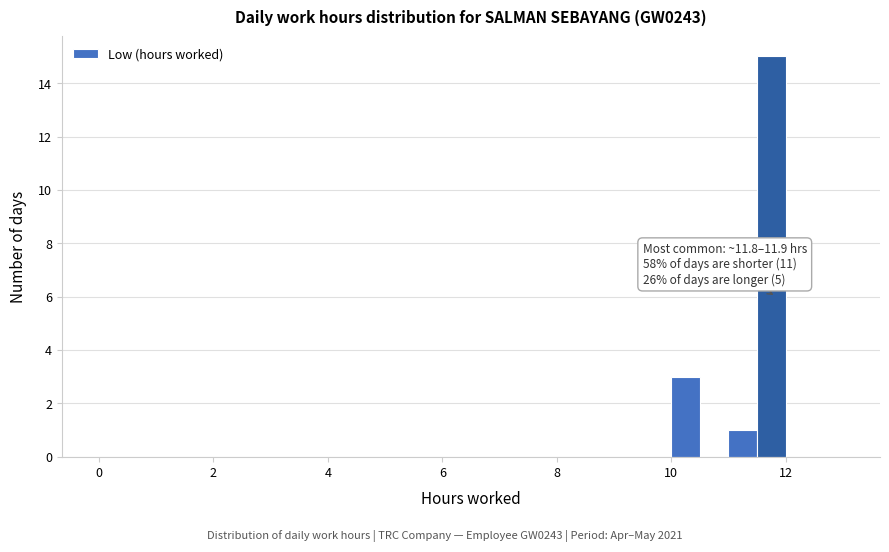

Around what value on the x-axis is the tallest bar? Give the approximate position of its centre, as read against the axis.

11.8